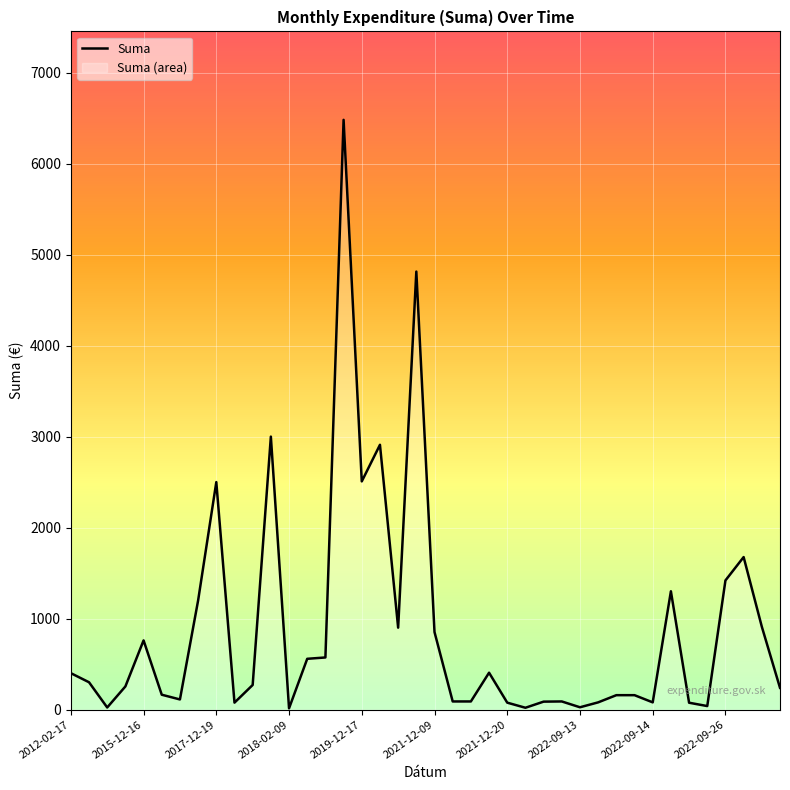

What is the difference between the second highest and second lowest values?

4794.3